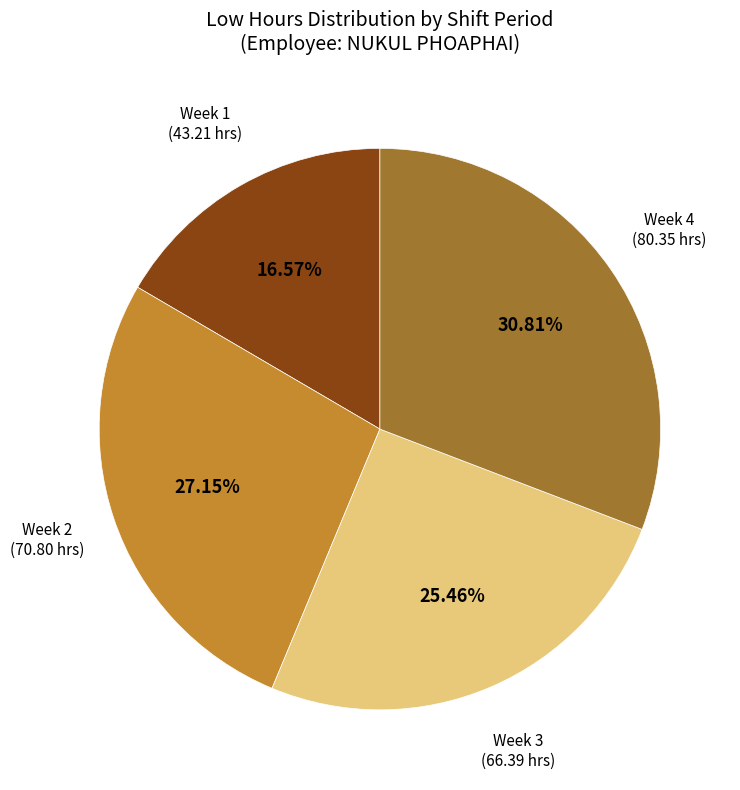

To the nearest percent, what is the average slice percentage?

25%